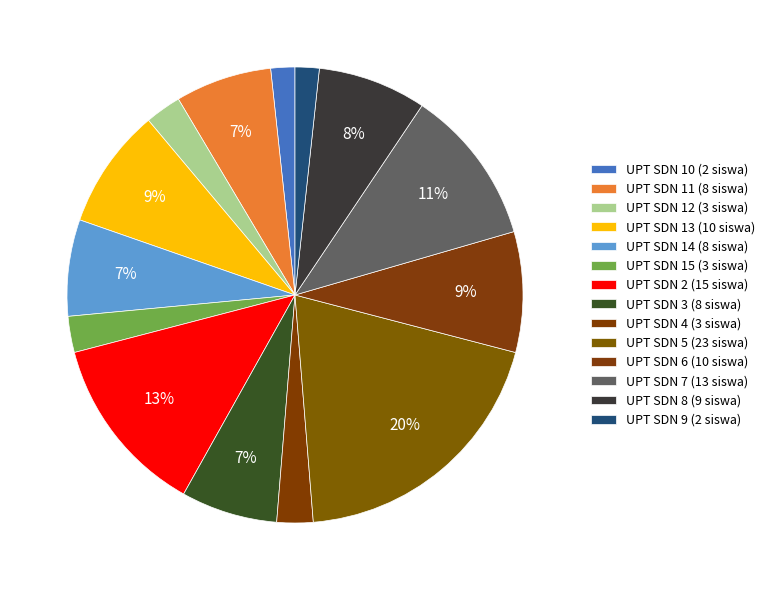

Between UPT SDN 13 and UPT SDN 14, which is larger?

UPT SDN 13